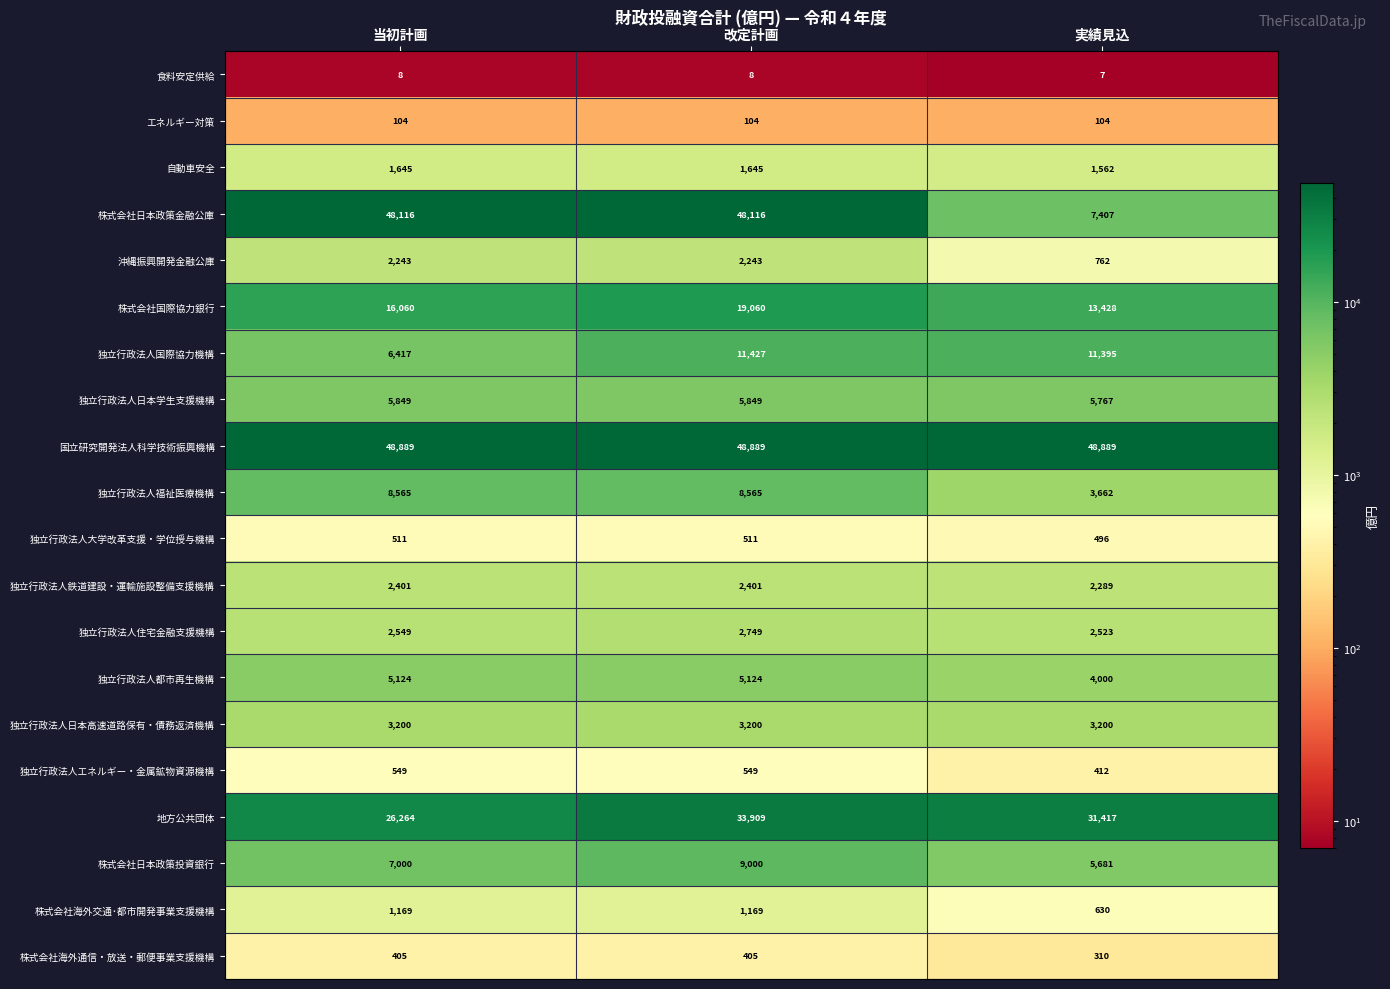

True or false: 独立行政法人エネルギー・金属鉱物資源機構 has a value of 953 at 改定計画.

False